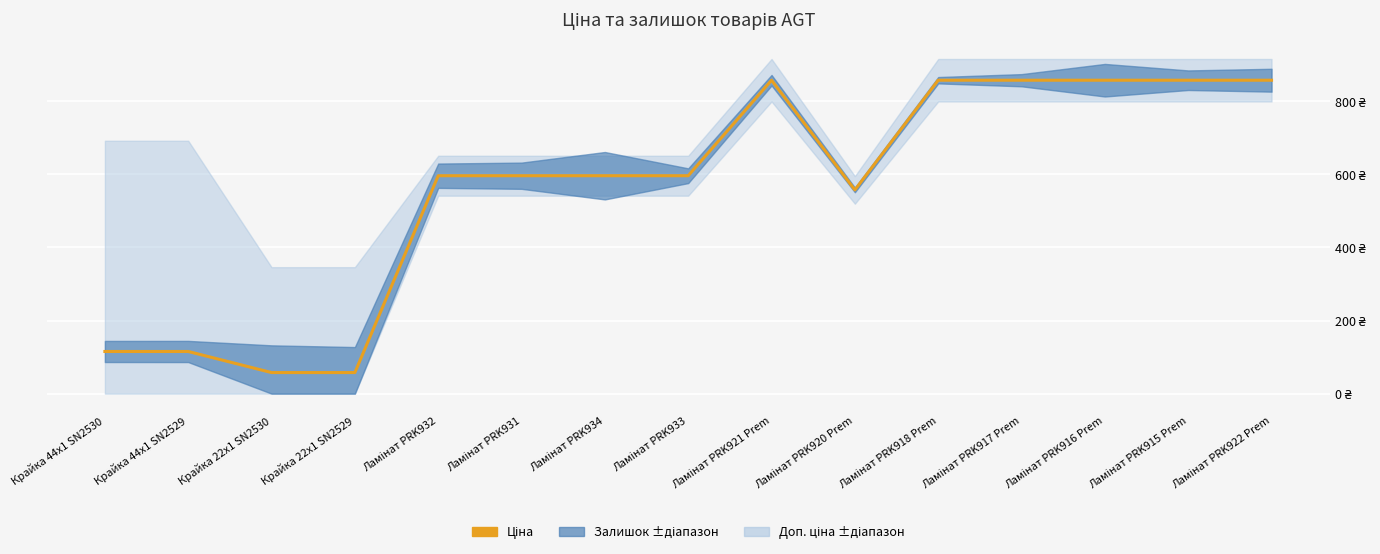

What is the label of the 6th point from the left?

Ламінат PRK931